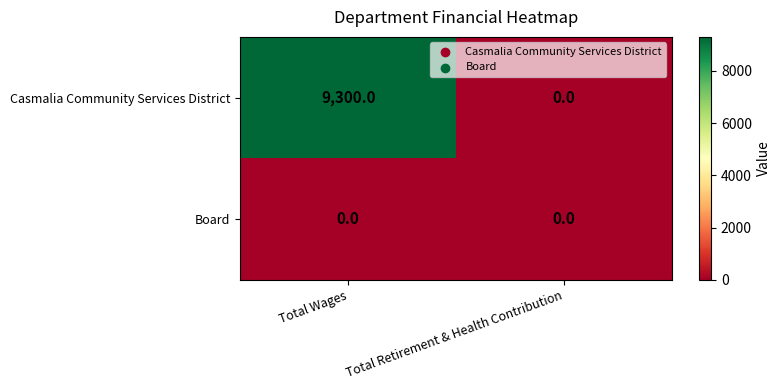

At how many categories does at least one series exceed 7119?

1